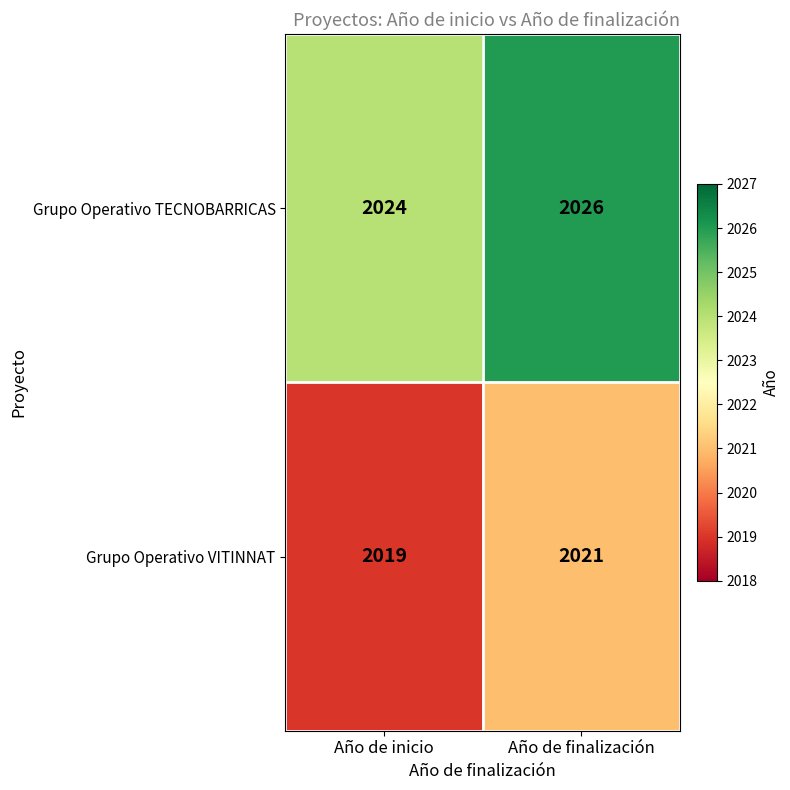

True or false: Grupo Operativo VITINNAT has a value of 2019 at Año de inicio.

True